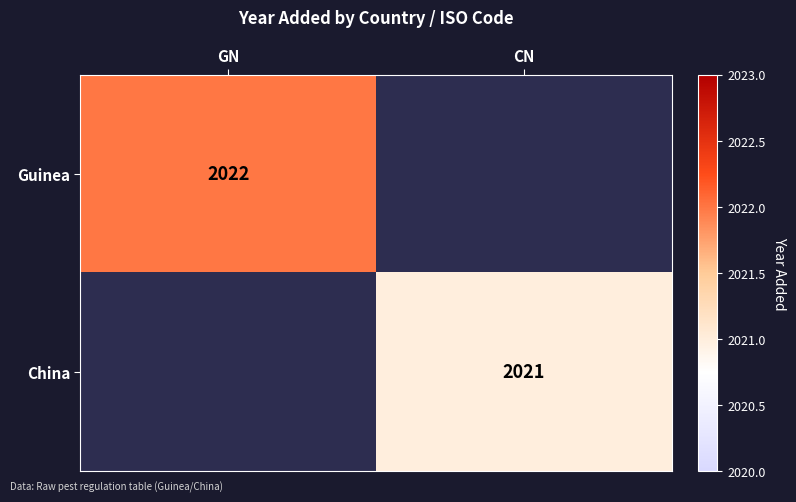

The China series shows 2675 at CN. True or false?

False